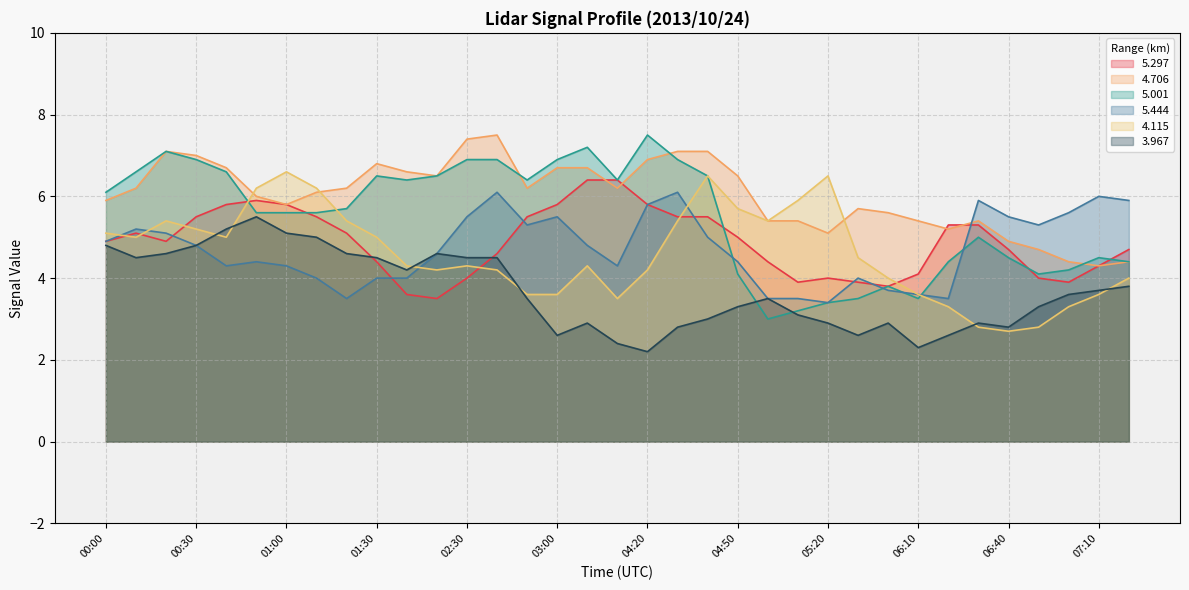

Is the value of   4.115 at 05:10 greater than the value of   4.706 at 06:40?

Yes